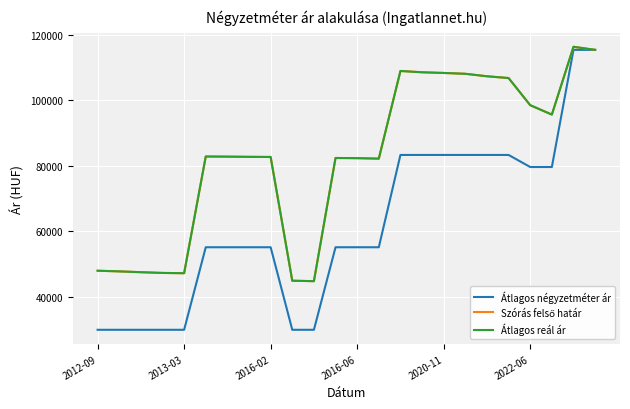

Does the chart display data point markers on the line(s)?

No